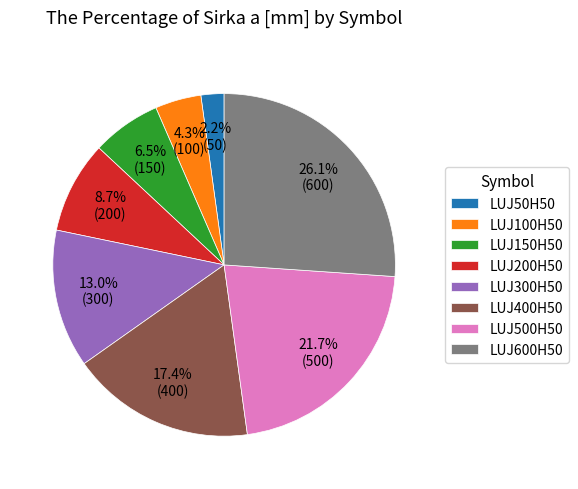

Combined, do LUJ150H50 and LUJ300H50 account for over 50%?

No